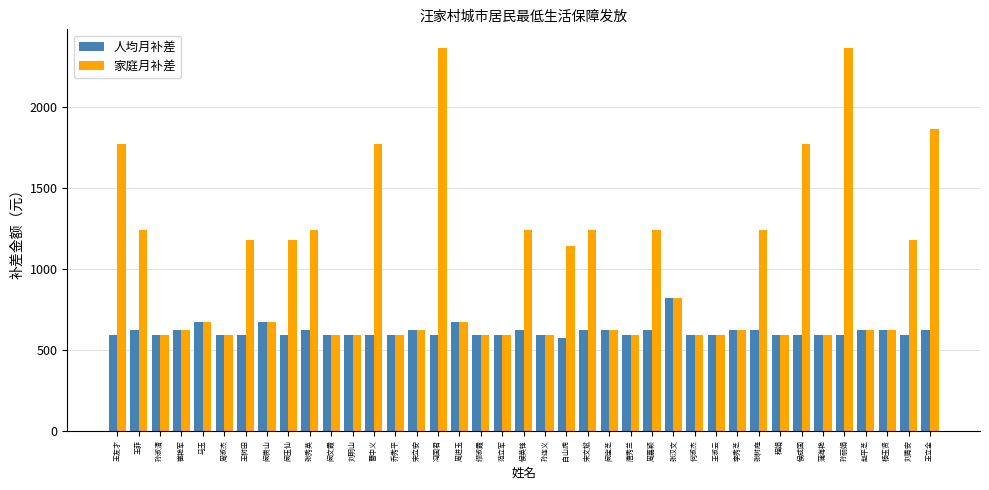

What value does the 家庭月补差 series have at 王立全?

1860